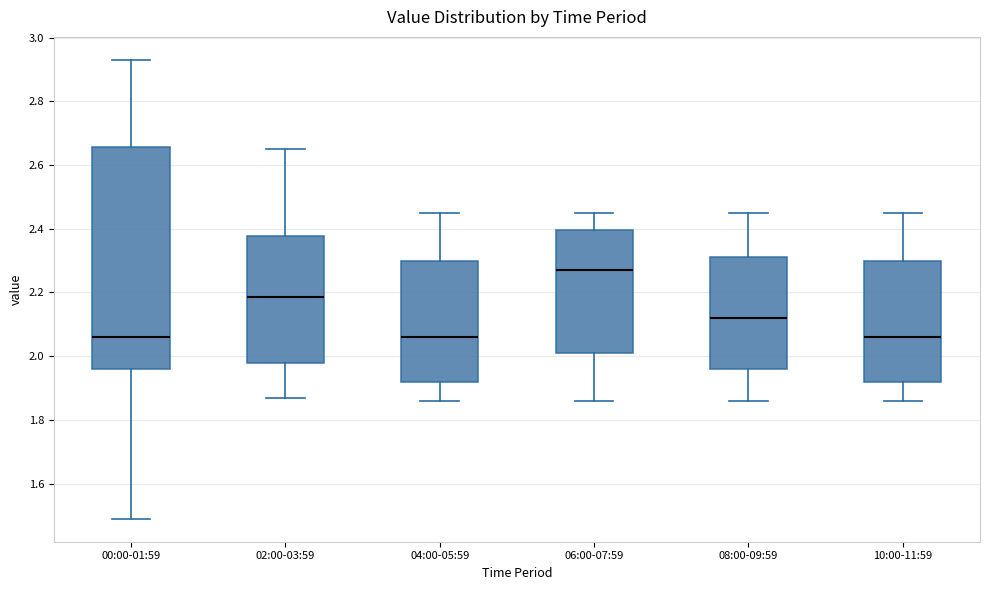

Comparing the boxes themselves (not the whiskers), which one is the tallest?

00:00-01:59